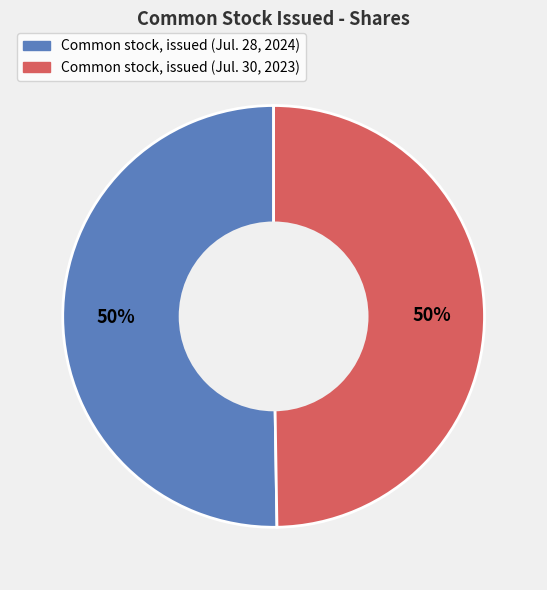

Is it true that Common stock, issued (Jul. 30, 2023) is 50% of the pie?

True